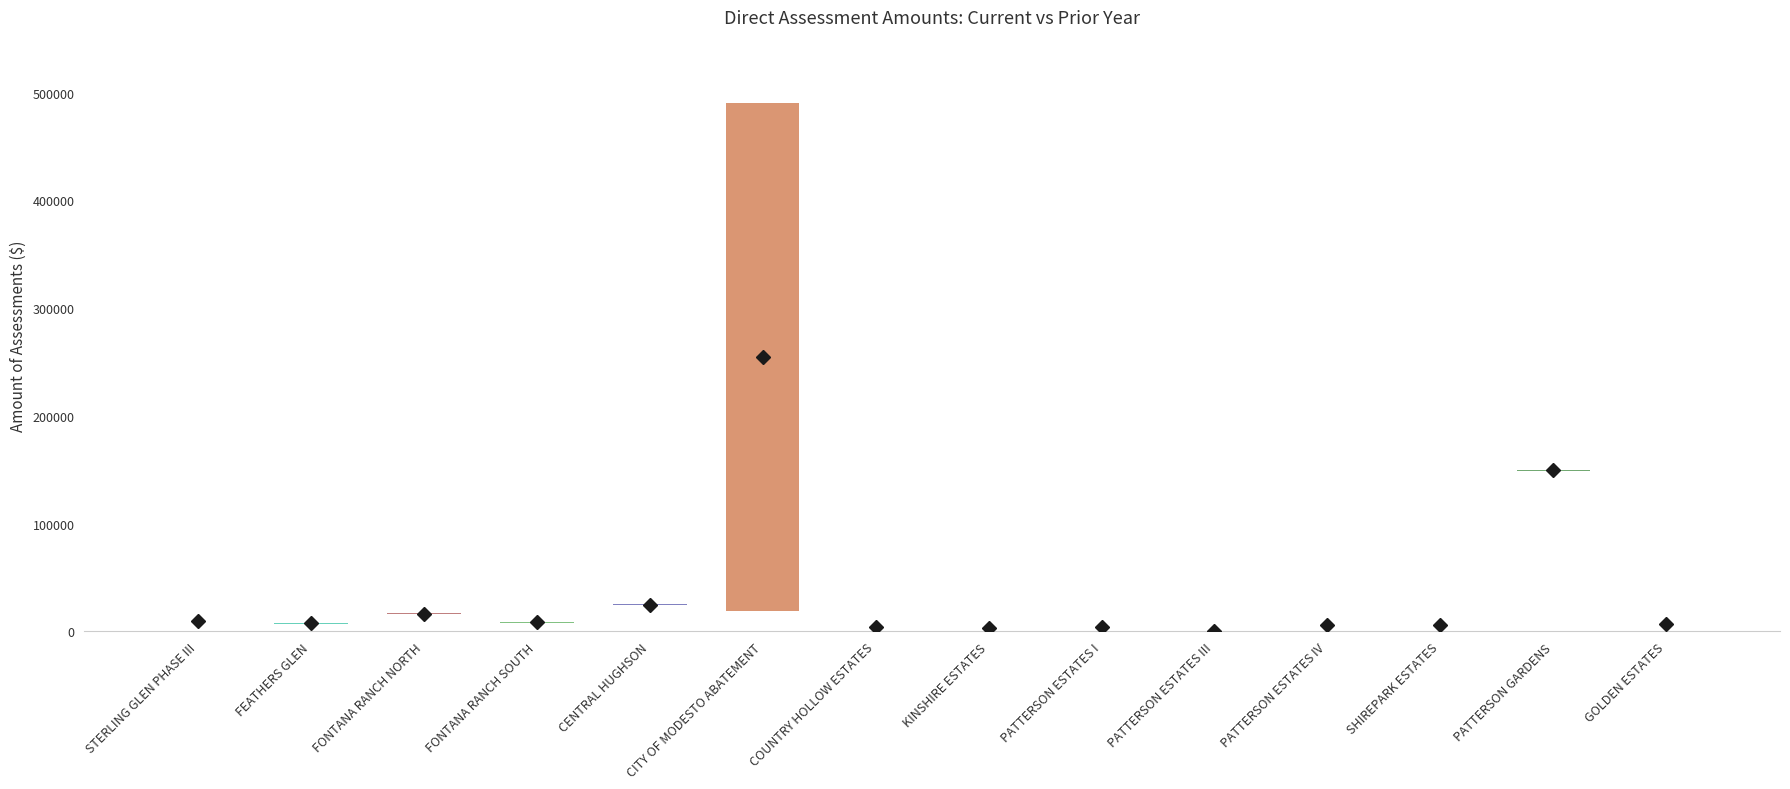

Reading left to right, what are all the values shown in this chart?

current_amount: current_amount=9677.0	prior_amount=7617.0	2=16605.6	3=8491.8	4=25121.7	5=490219.7	6=4384.8	7=2726.8	8=4242.3	9=695.2	10=5716.4	11=6254.9	12=148954.0	13=7079.2
prior_amount: current_amount=9210.4	prior_amount=7248.9	2=15804.6	3=8081.9	4=24532.2	5=18734.3	6=4384.8	7=2726.8	8=4242.3	9=695.2	10=5716.4	11=6254.9	12=150187.5	13=7079.2